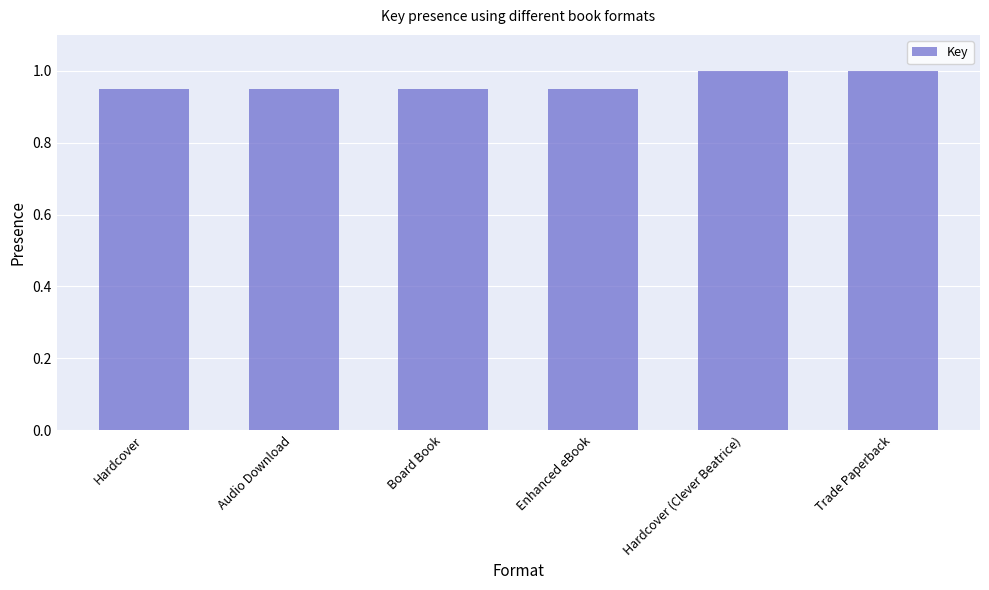

What is the maximum value shown in the chart?

1.0